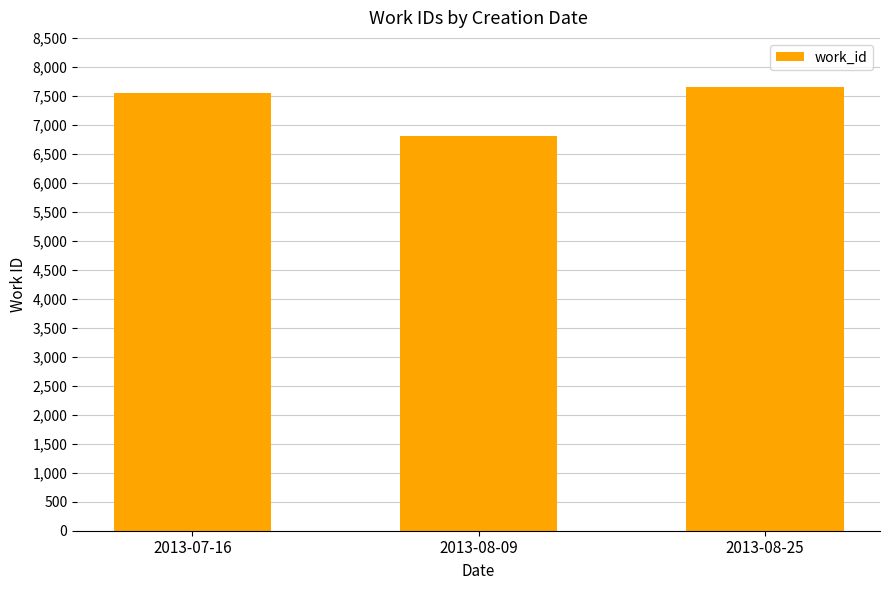

Reading left to right, list all the values displayed in this chart.

2013-07-16=7547	2013-08-09=6808	2013-08-25=7654